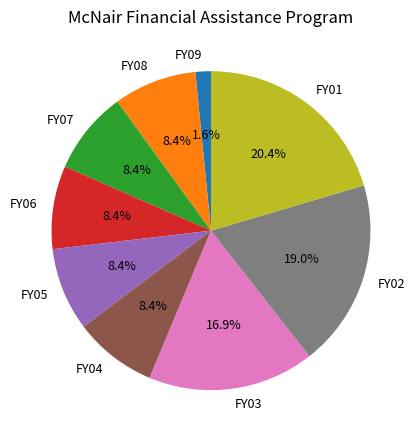

How much of the chart is everything except FY05?

91.6%